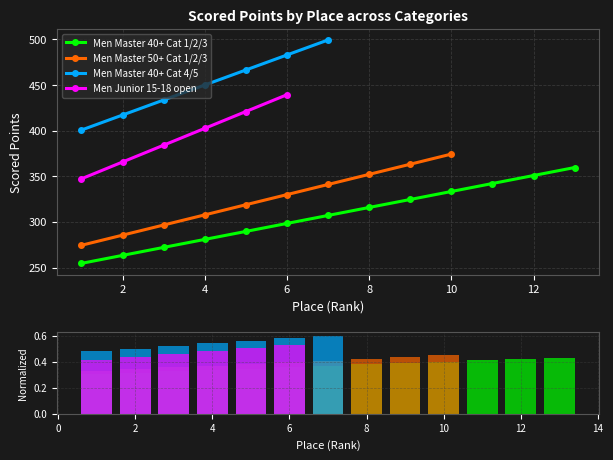

How many bars are there in each group?

4